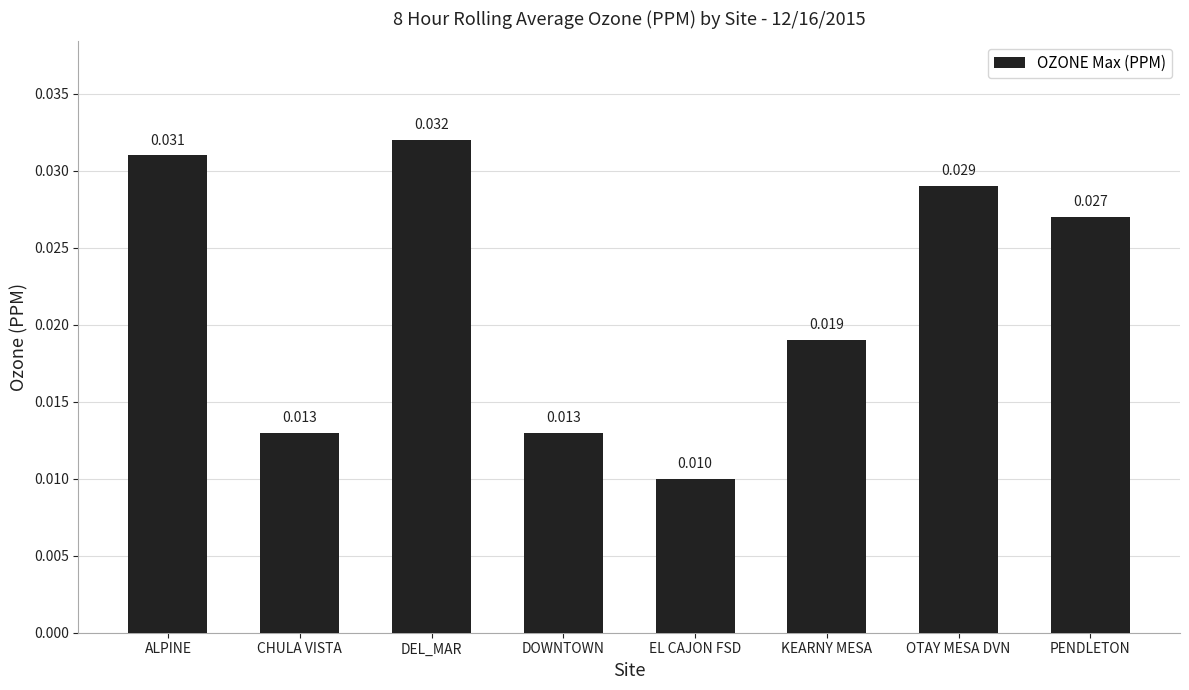

Does the chart contain stacked bars?

No